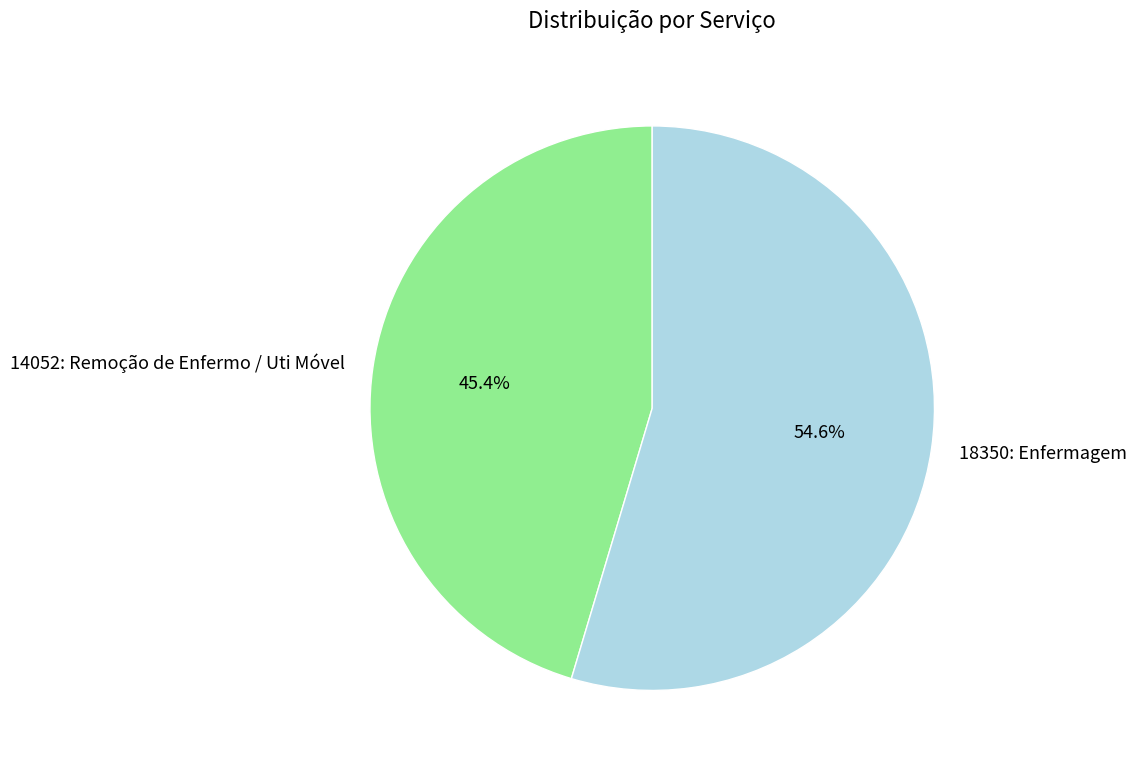

To the nearest percent, what is the difference between the 14052: Remoção de Enfermo / Uti Móvel and 18350: Enfermagem slice percentages?

9%